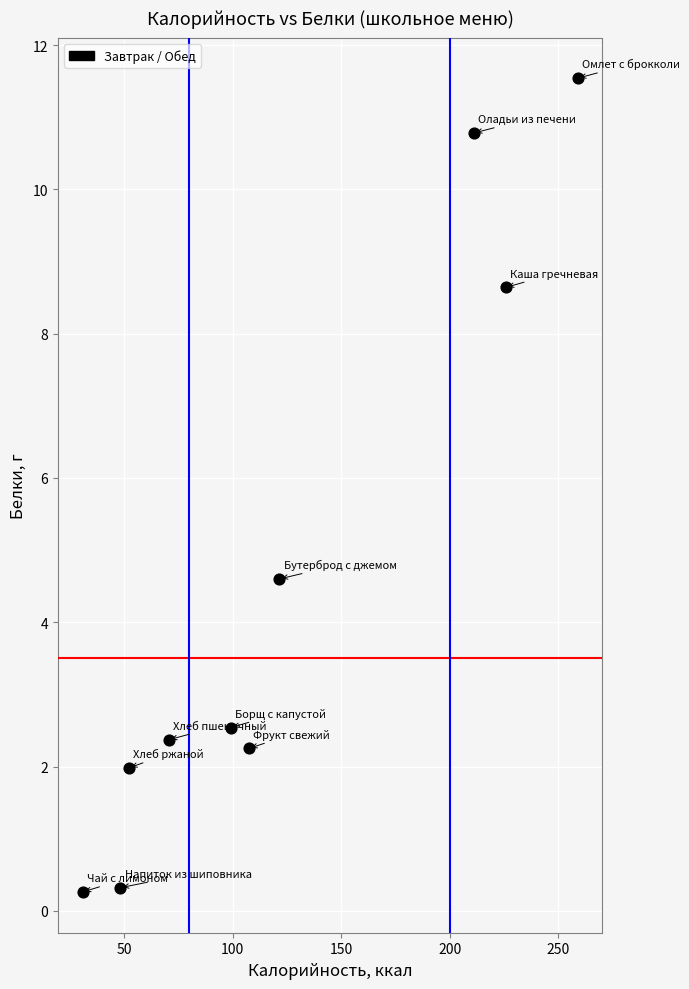

What Y value in the scatter plot is closest to 5?

4.6